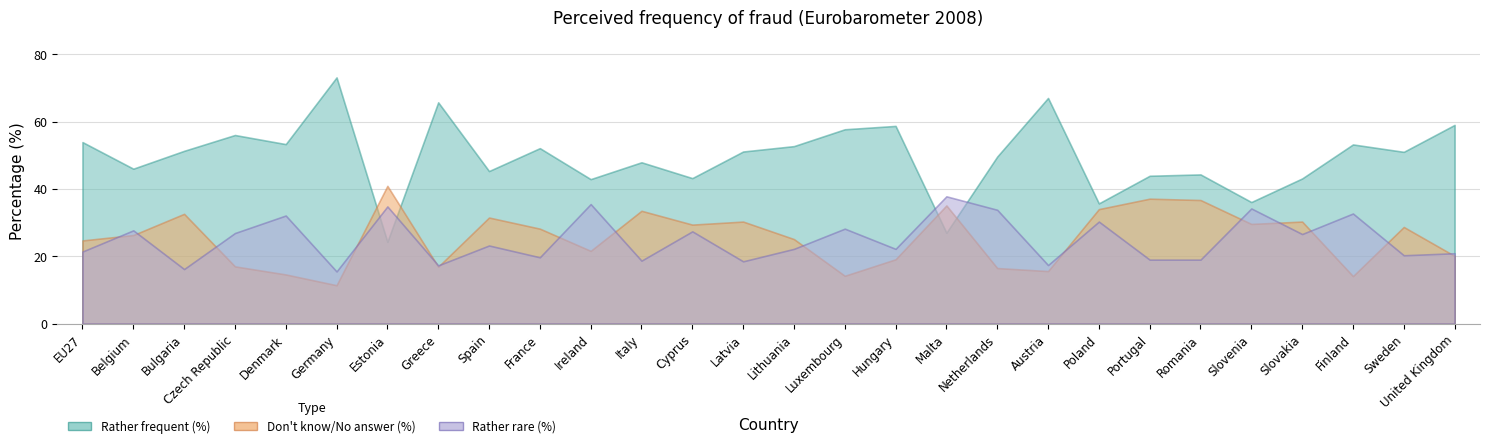

What is the difference between the highest and lowest values at Portugal?

24.9